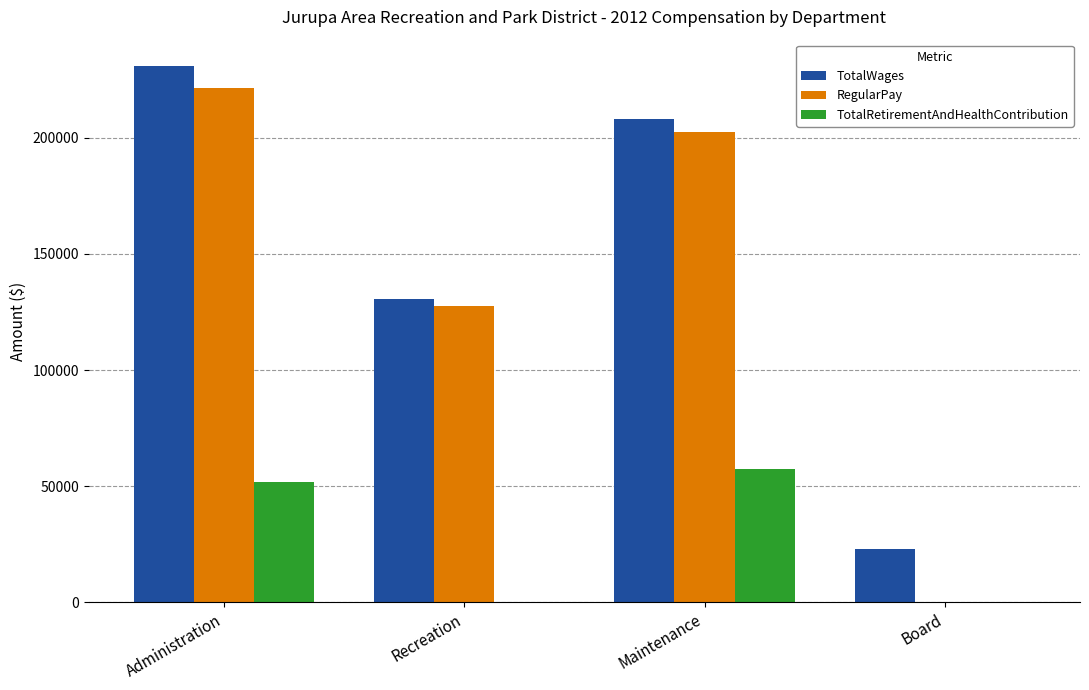

Are the bars horizontal?

No